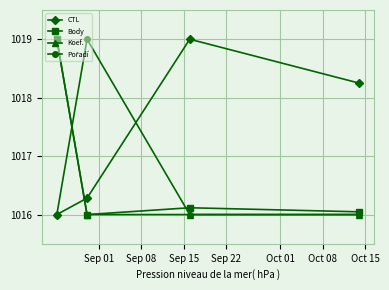

At how many categories does at least one series exceed 1017?

4